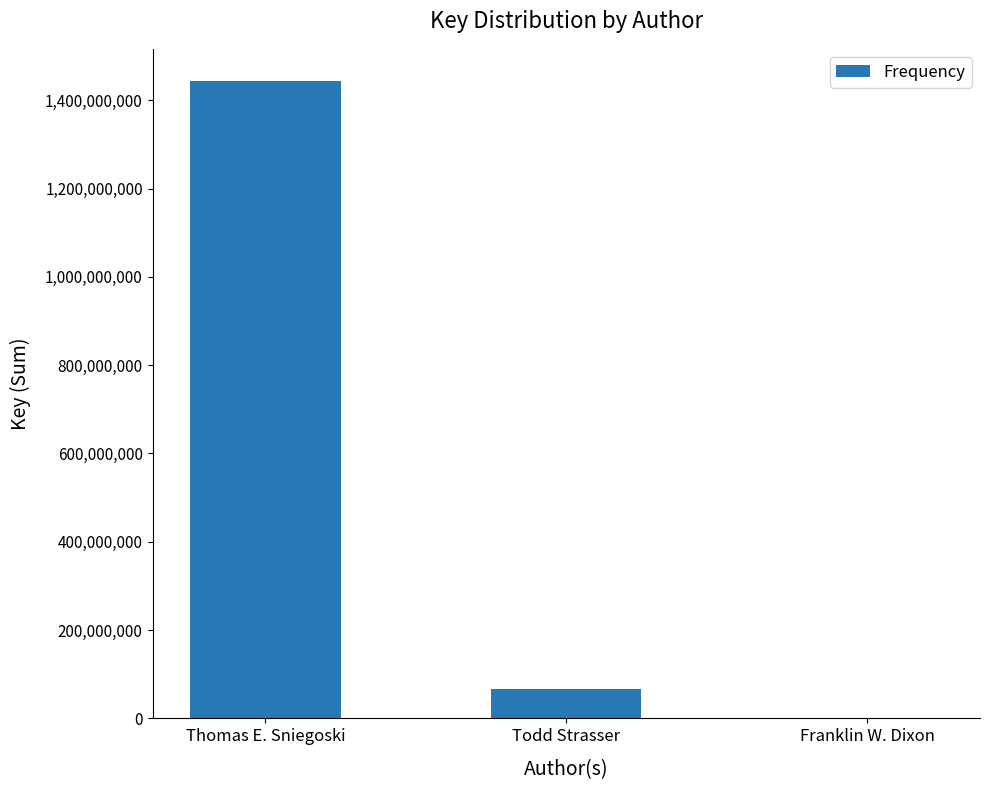

How many categories are shown in the chart?

3